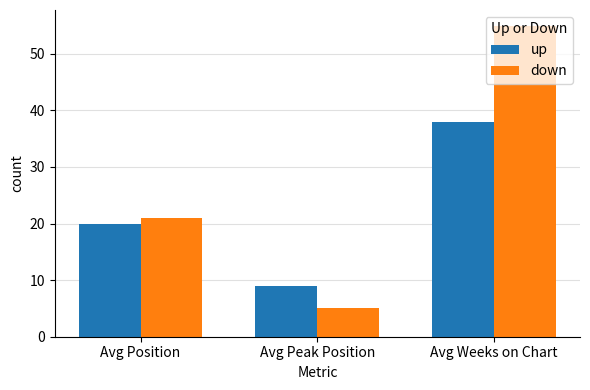

What are all the series names shown in the legend?

up, down